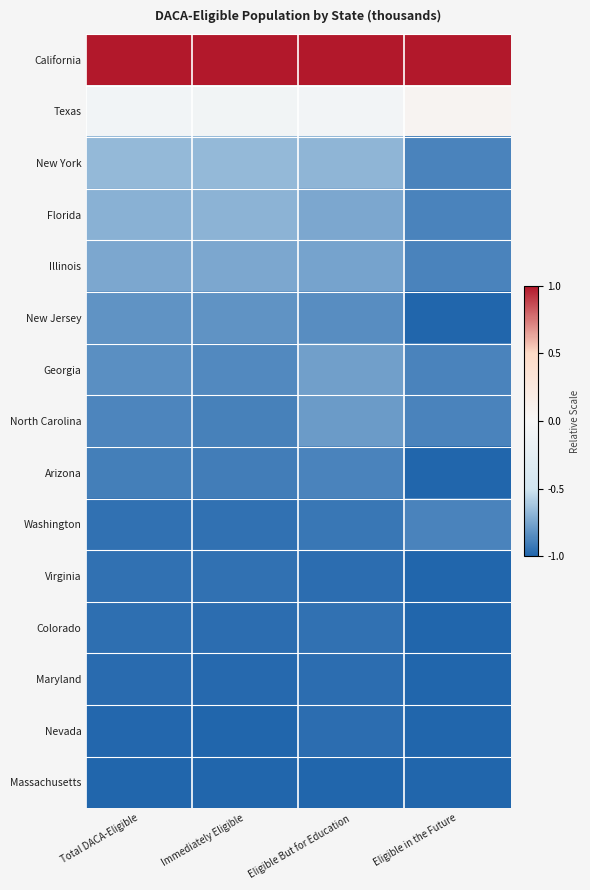

At which category does the chart reach its minimum across all series?

Eligible in the Future